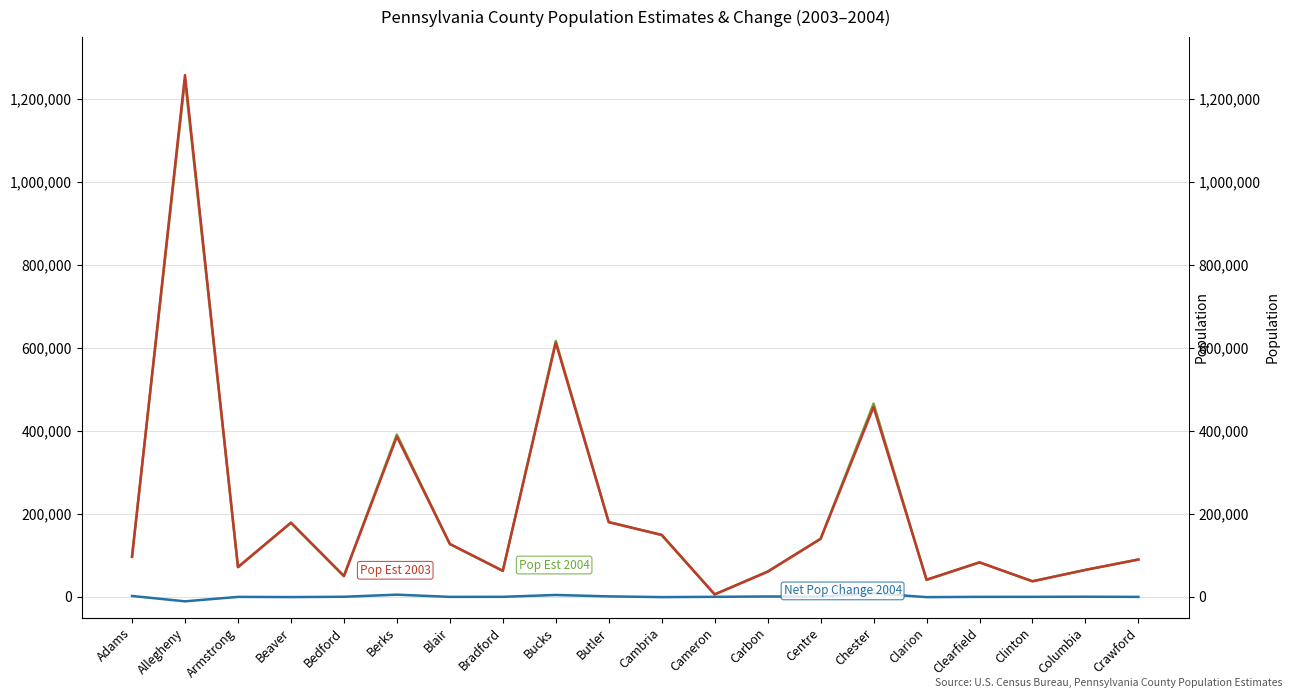

What are all the series names shown in the legend?

POPESTIMATE2004, POPESTIMATE2003, NPOPCHG_2004